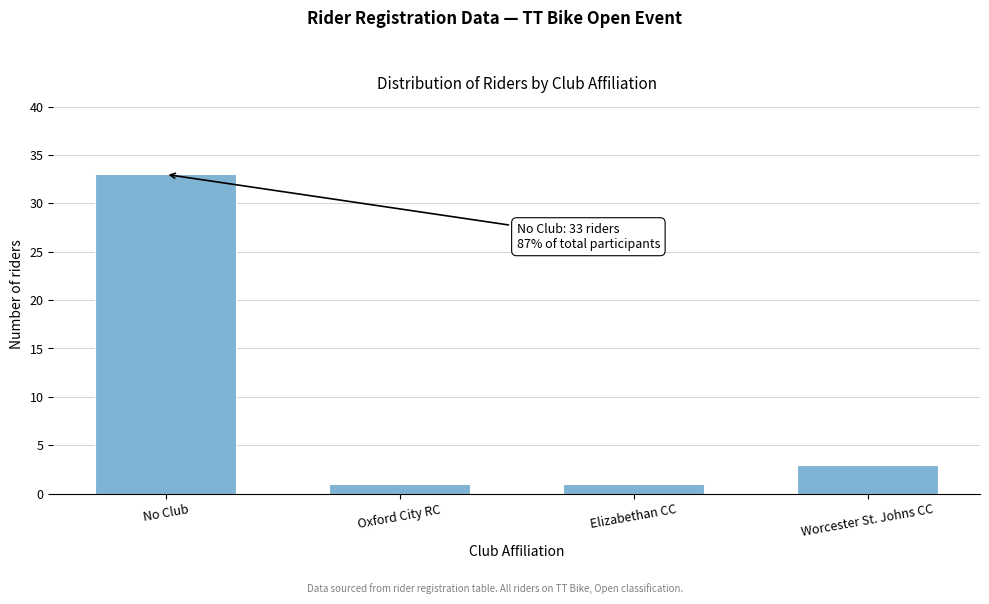

Reading left to right, transcribe all the data shown in this chart.

No Club=33	Oxford City RC=1	Elizabethan CC=1	Worcester St. Johns CC=3